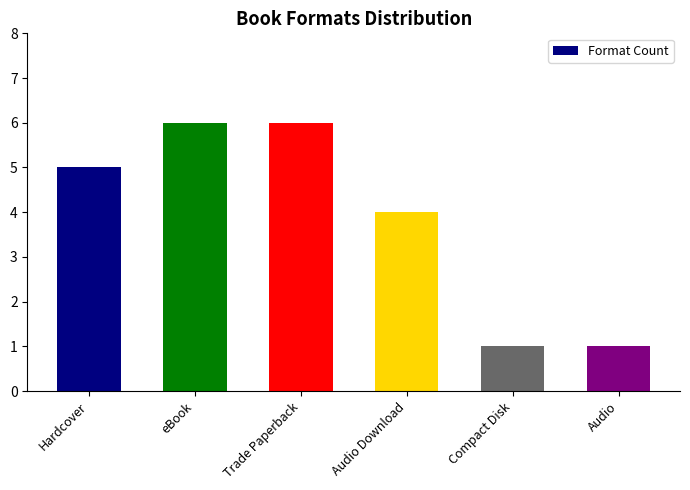

Reading left to right, what are all the values shown in this chart?

Hardcover=5	eBook=6	Trade Paperback=6	Audio Download=4	Compact Disk=1	Audio=1